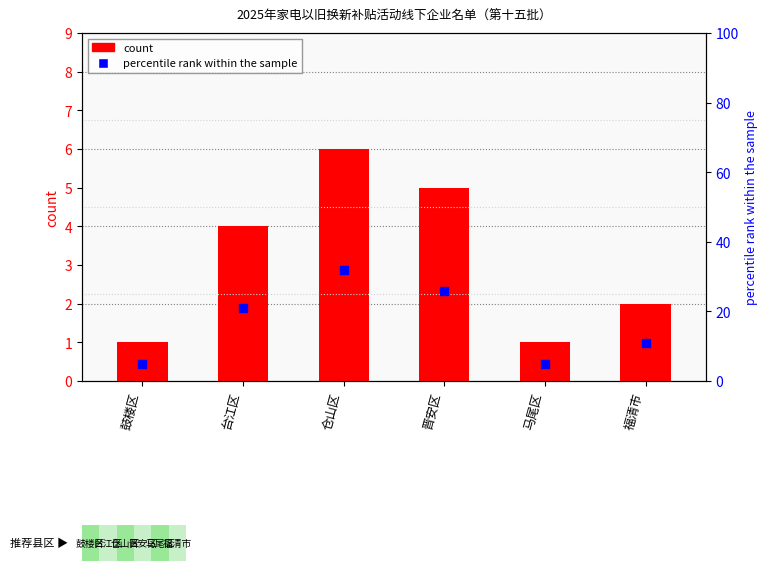

Which series has the largest Y range (max minus min)?

percentile rank within the sample